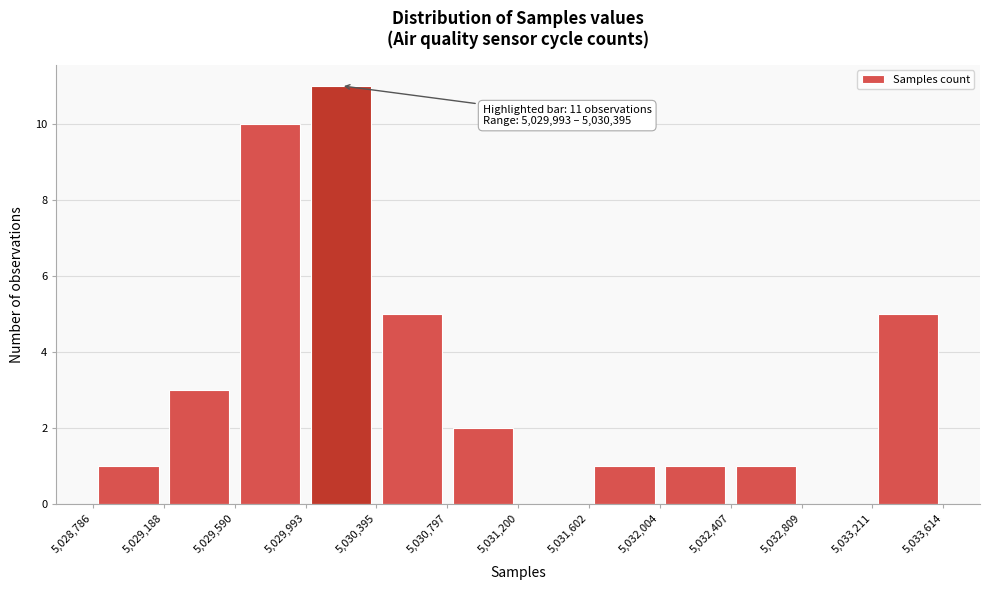

Which range on the x-axis has the tallest bar?

5,029,993 to 5,030,395